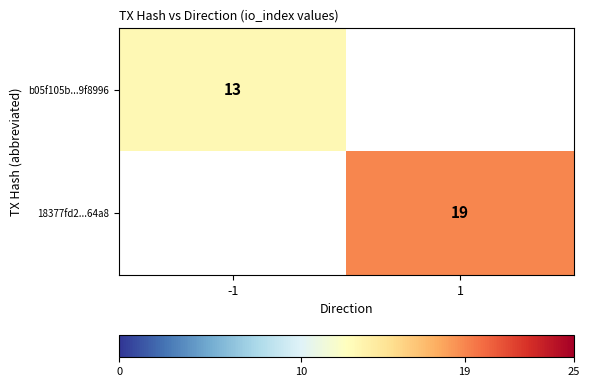

The value of 18377fd2...64a8 at 1 is 12. True or false?

False